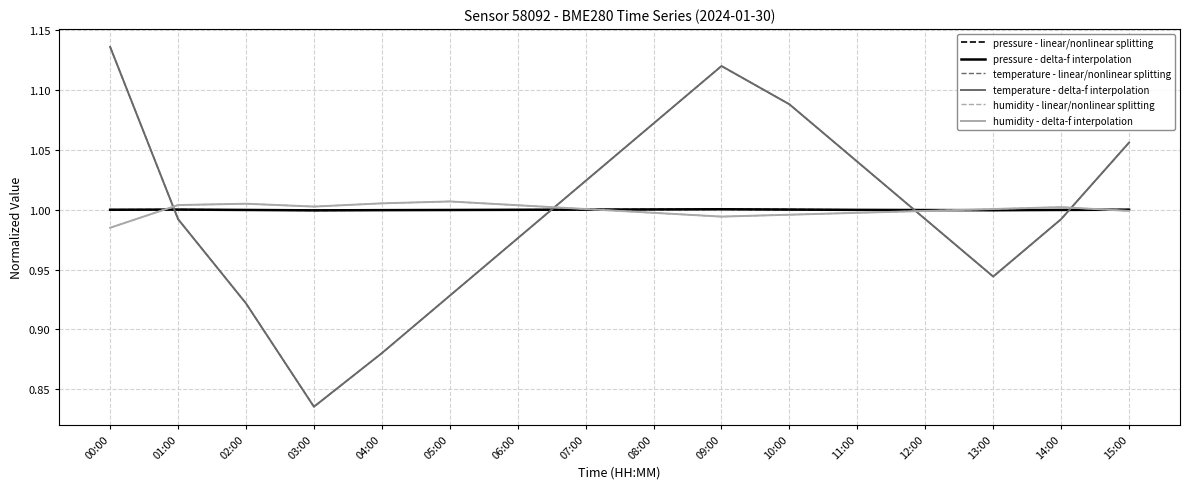

Does the chart have visible grid lines?

Yes